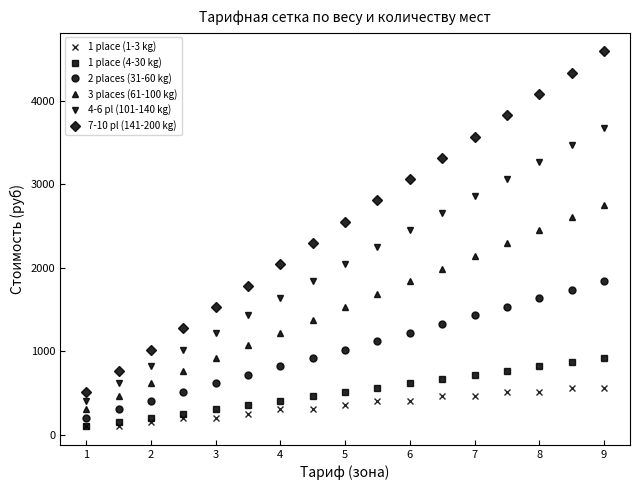

Which series has the largest total across all categories?

7-10 pl (141-200 kg)